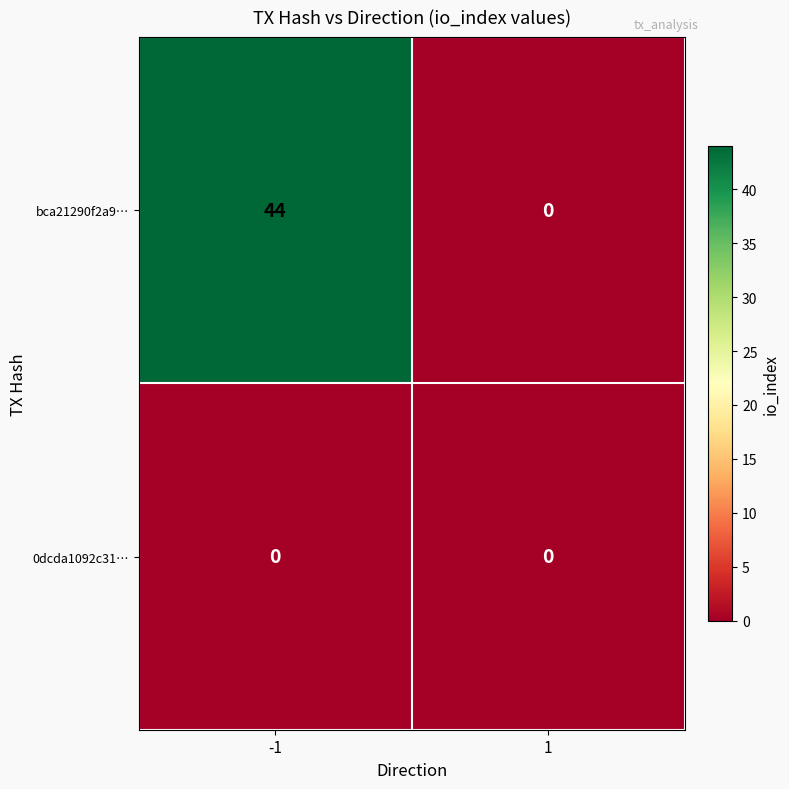

Rank the series by their maximum value, from lowest to highest.

0dcda1092c31…, bca21290f2a9…